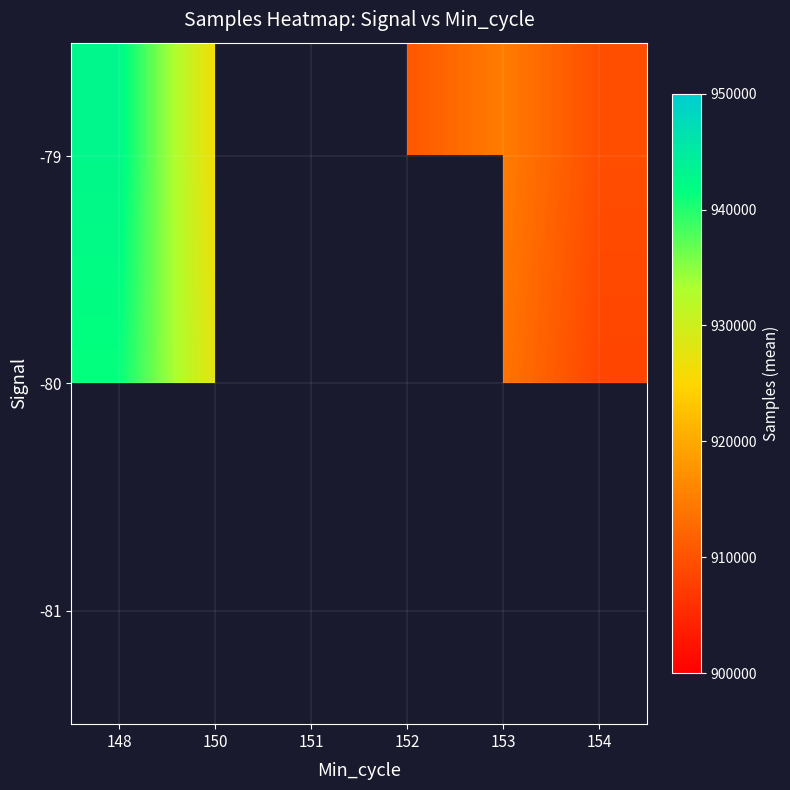

What is the greatest value displayed?

942823.0